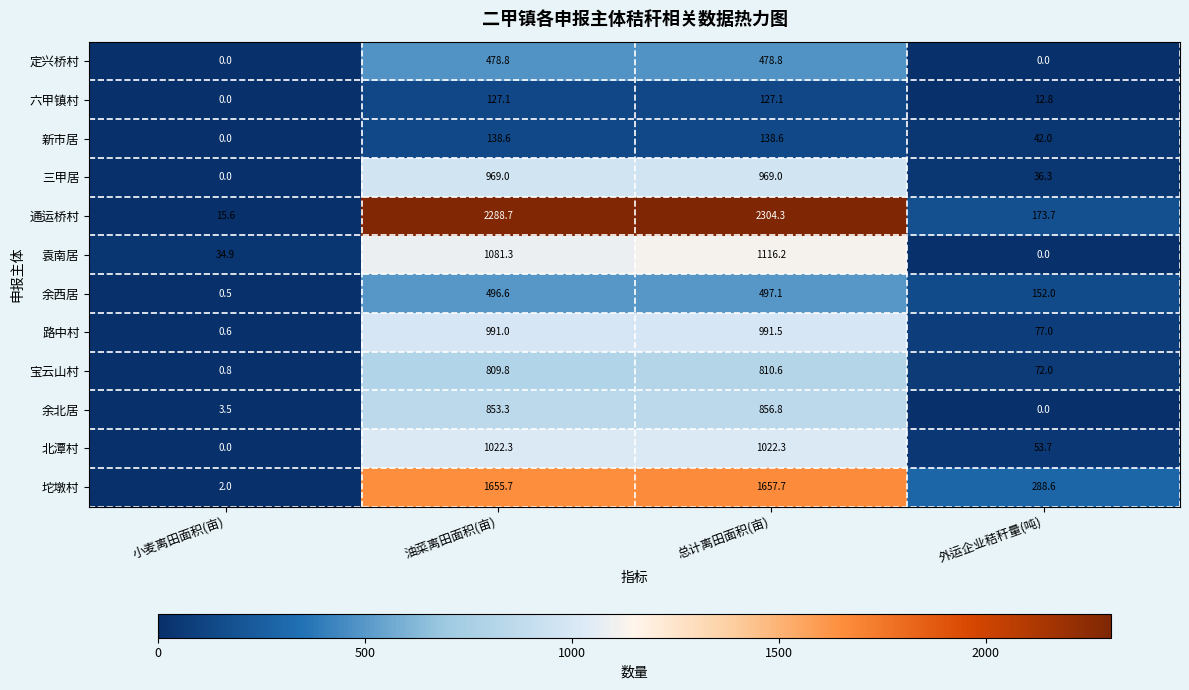

Between 总计离田面积(亩) and 外运企业秸秆量(吨), which series saw the biggest shift?

通运桥村